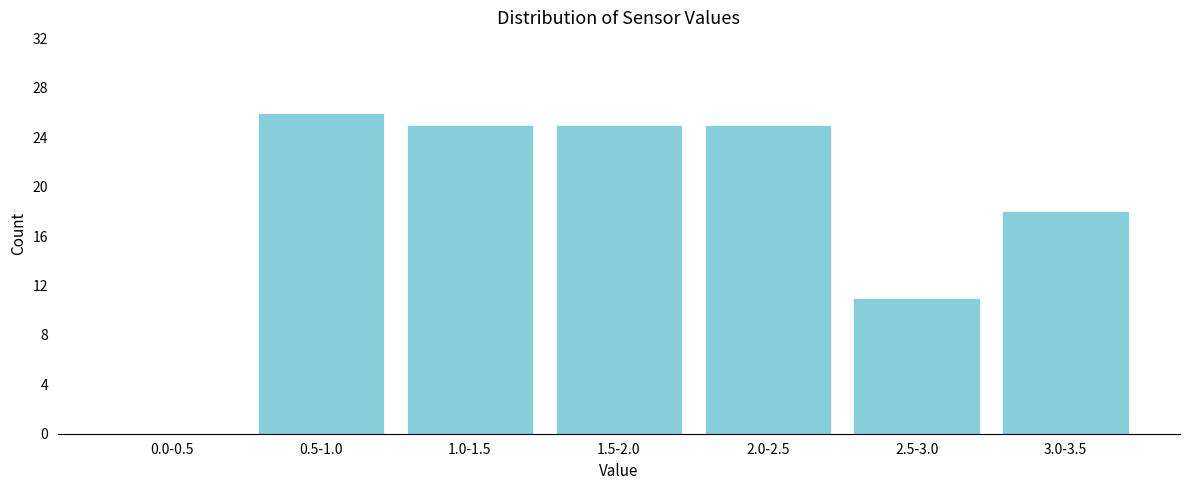

Reading left to right, transcribe all the data shown in this chart.

0.0-0.5=0	0.5-1.0=26	1.0-1.5=25	1.5-2.0=25	2.0-2.5=25	2.5-3.0=11	3.0-3.5=18